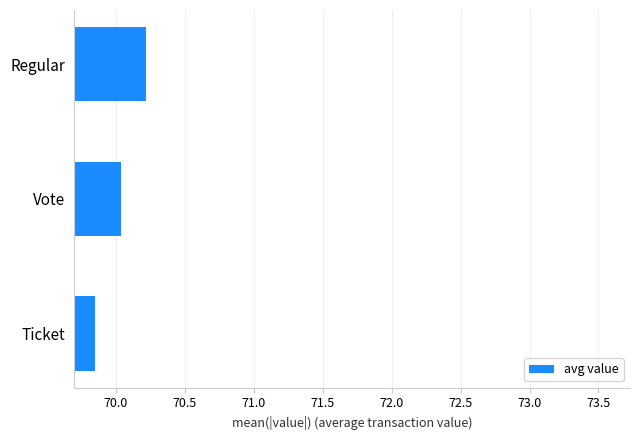

The value at Ticket is 125.6. True or false?

False